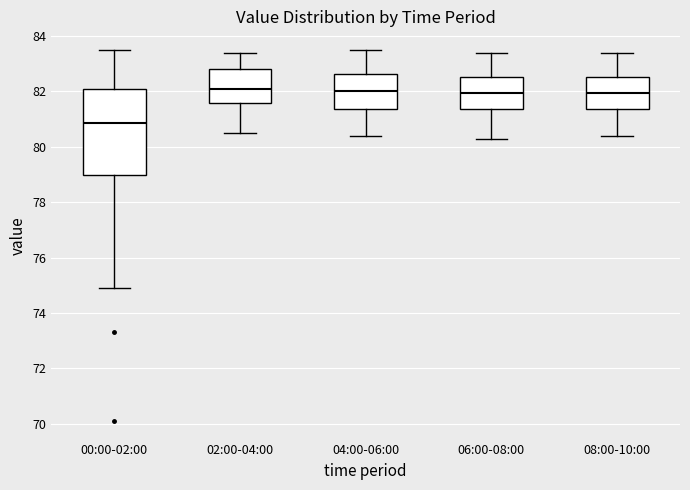

Reading left to right, read every box against the y-axis: the position of its median line, the range the box covers, and the ends of its whiskers. The values are not printed on the chart, so give them approximately, as read against the axis.

00:00-02:00: median 80.8, box 79.0 to 82.2, whiskers 75.0 to 83.6
02:00-04:00: median 82.2, box 81.6 to 82.8, whiskers 80.6 to 83.4
04:00-06:00: median 82.0, box 81.4 to 82.6, whiskers 80.4 to 83.6
06:00-08:00: median 82.0, box 81.4 to 82.6, whiskers 80.4 to 83.4
08:00-10:00: median 82.0, box 81.4 to 82.6, whiskers 80.4 to 83.4